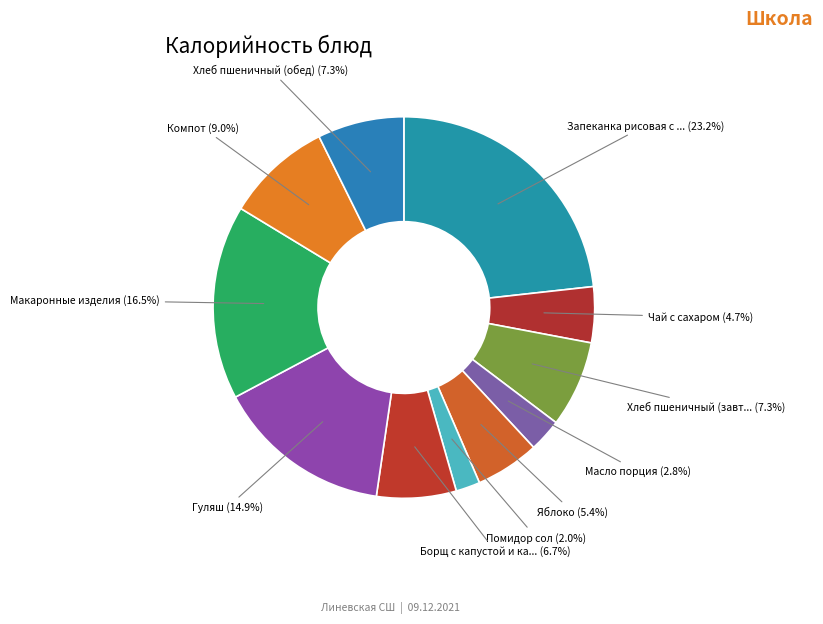

How many slices are in this pie chart?

11